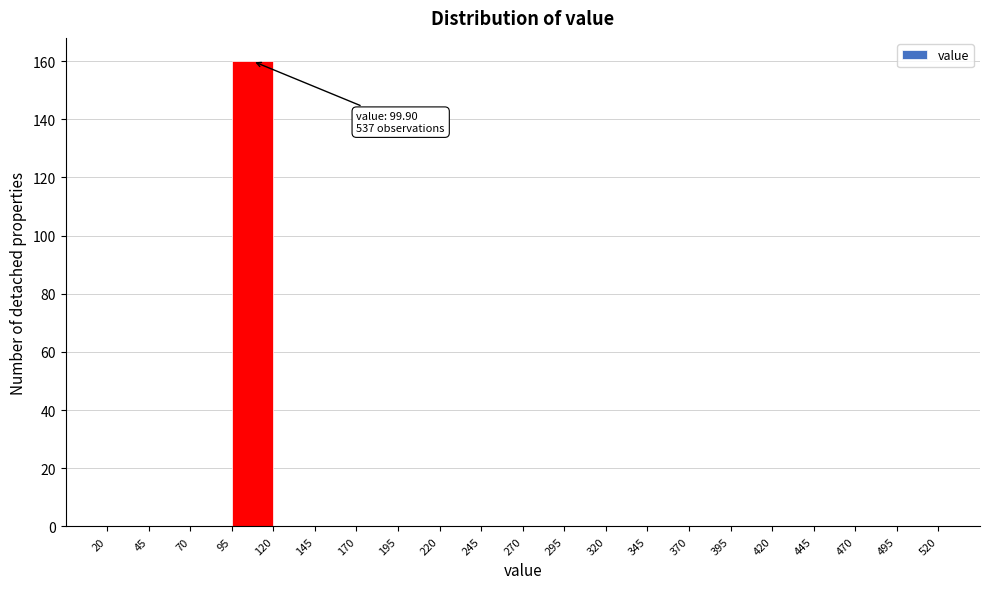

Which range on the x-axis has the tallest bar?

95 to 120